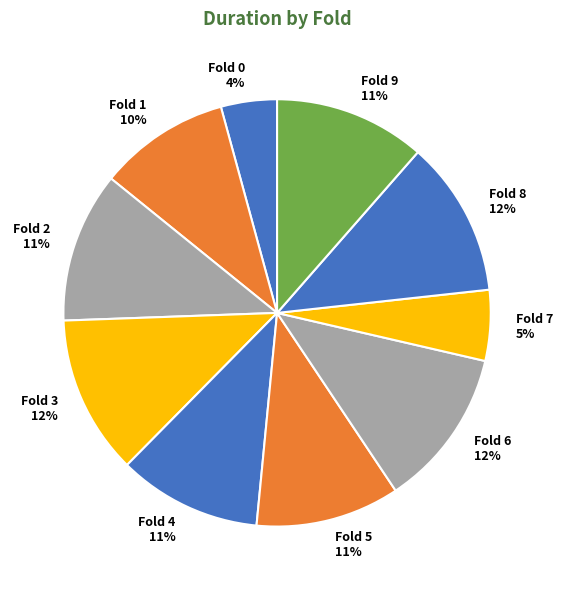

True or false: Fold 4 accounts for 1% of the total.

False